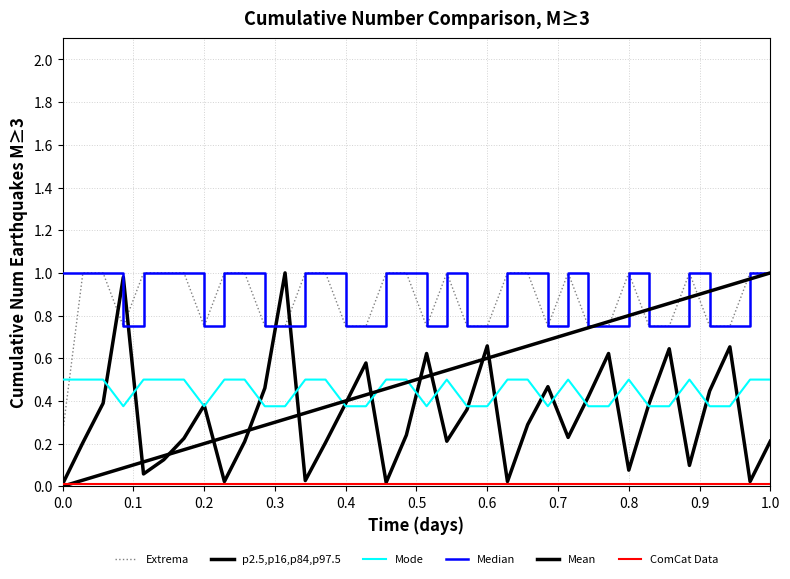

How many lines are shown in the chart?

6